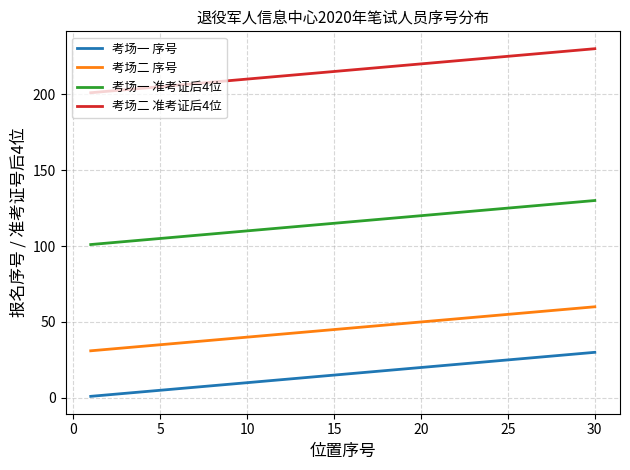

True or false: 考场一 准考证后4位 and 考场二 序号 cross at least once.

False